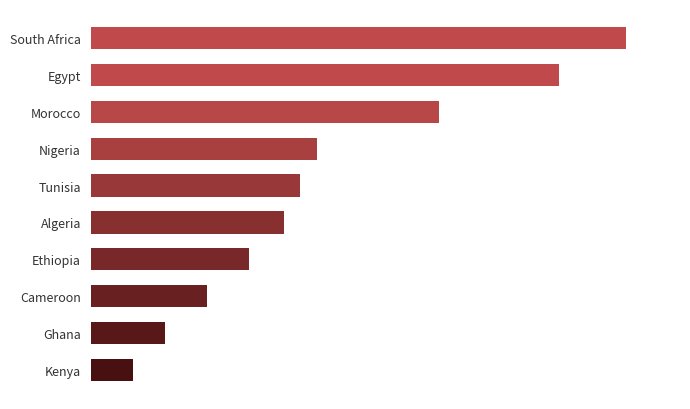

Are the bars horizontal?

Yes